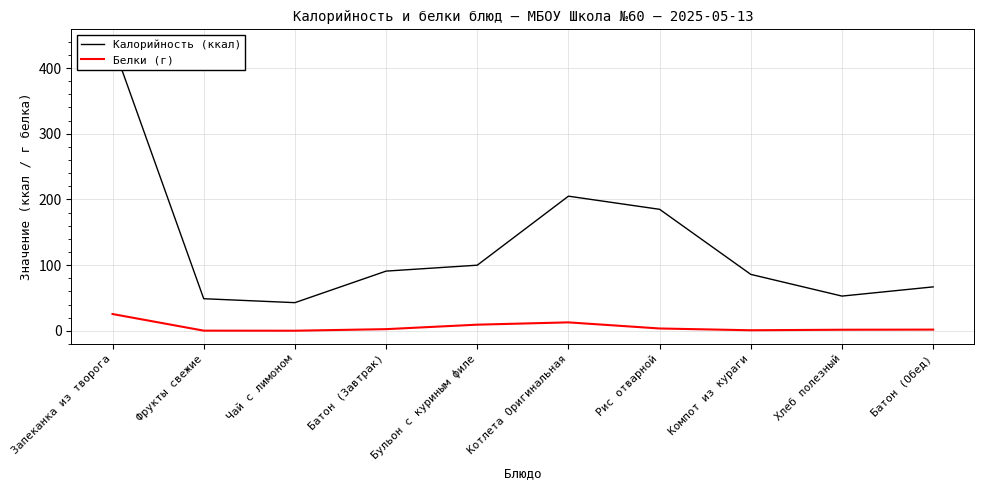

What is the total value across all series at Запеканка из творога?

462.7